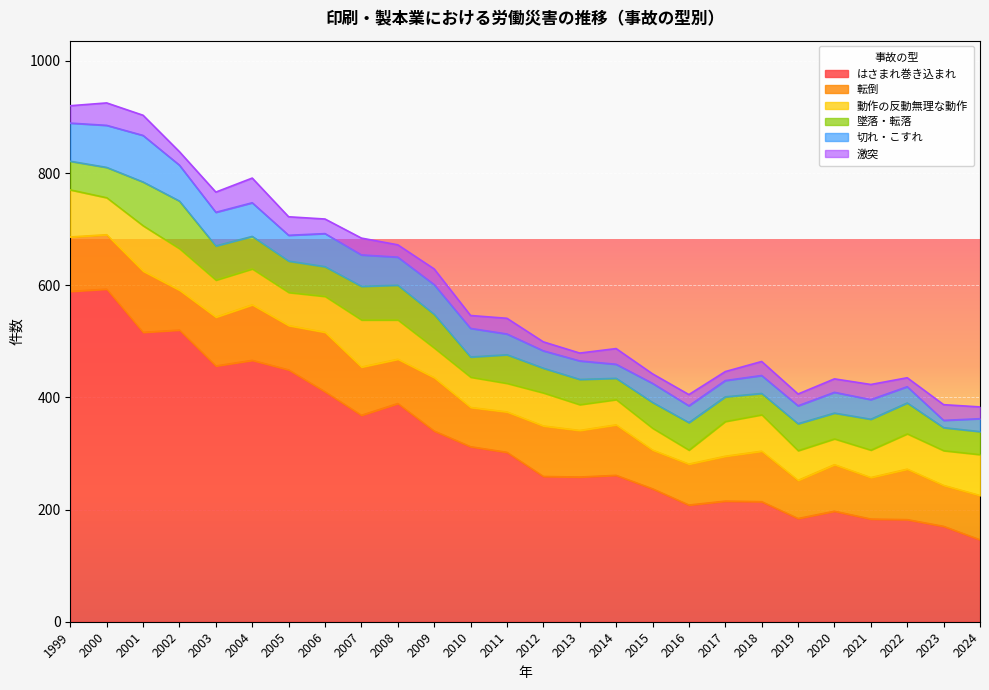

What is the maximum value shown in the chart?

593